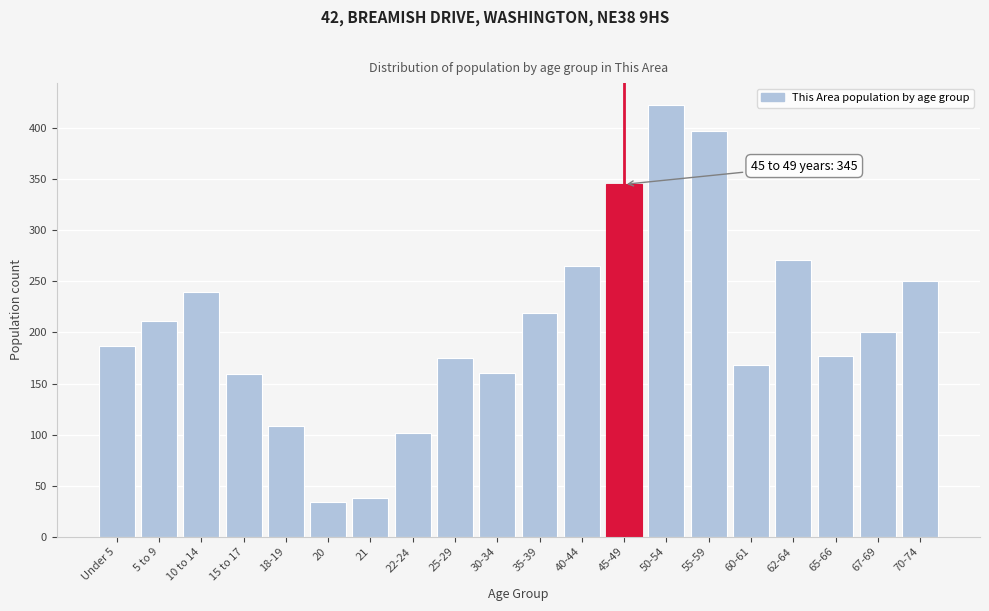

Is it true that the value at 62-64 is 271?

True